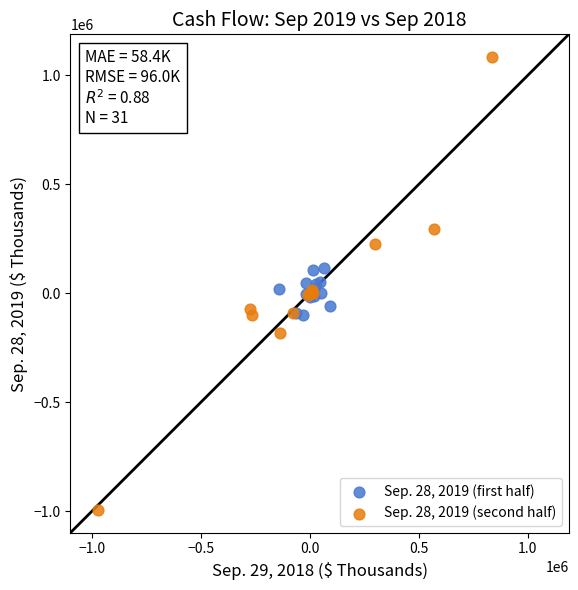

Which series has the widest spread of Y values?

Sep. 28, 2019 (second half)